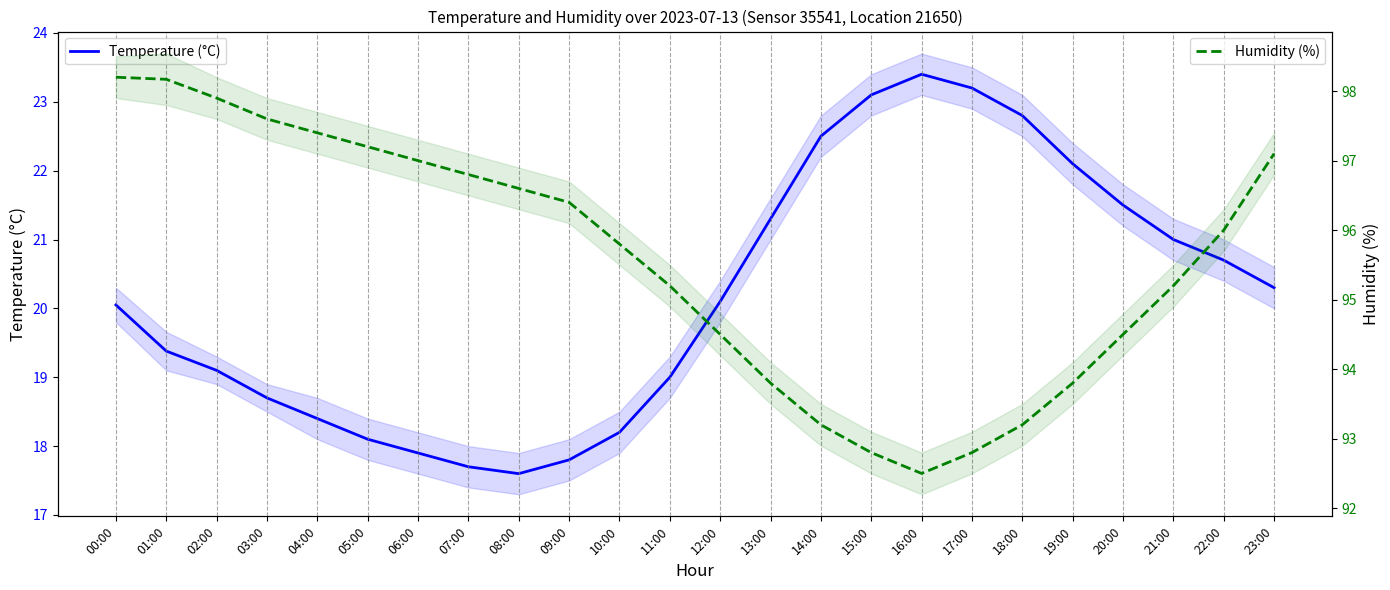

Is it true that Humidity (%) equals 96.4 at 09:00?

True